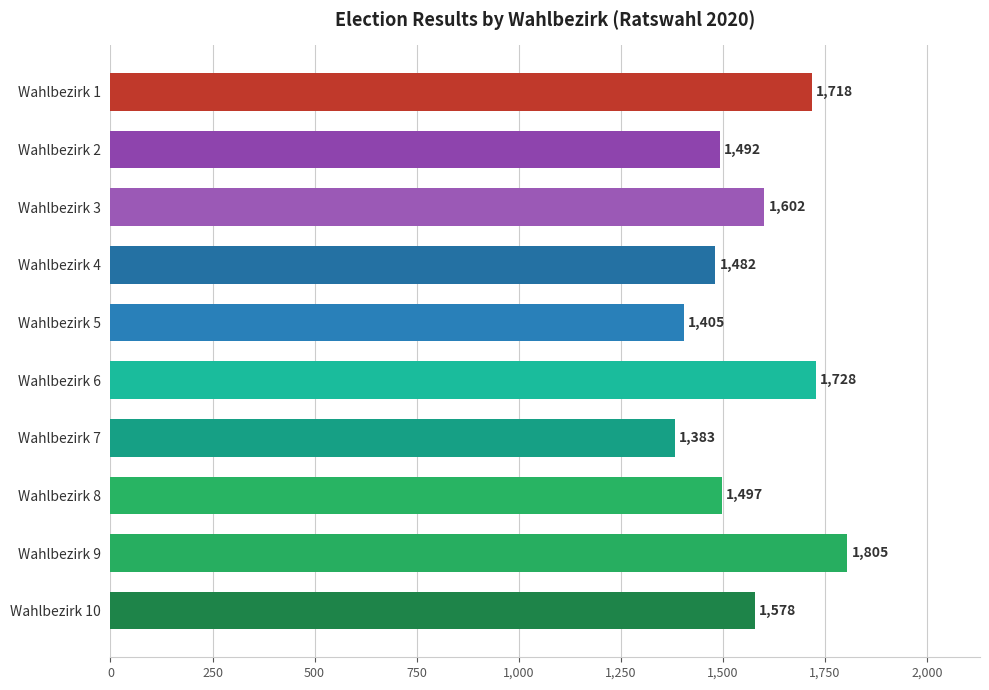

What is the value of the 9th bar from the top?

1805